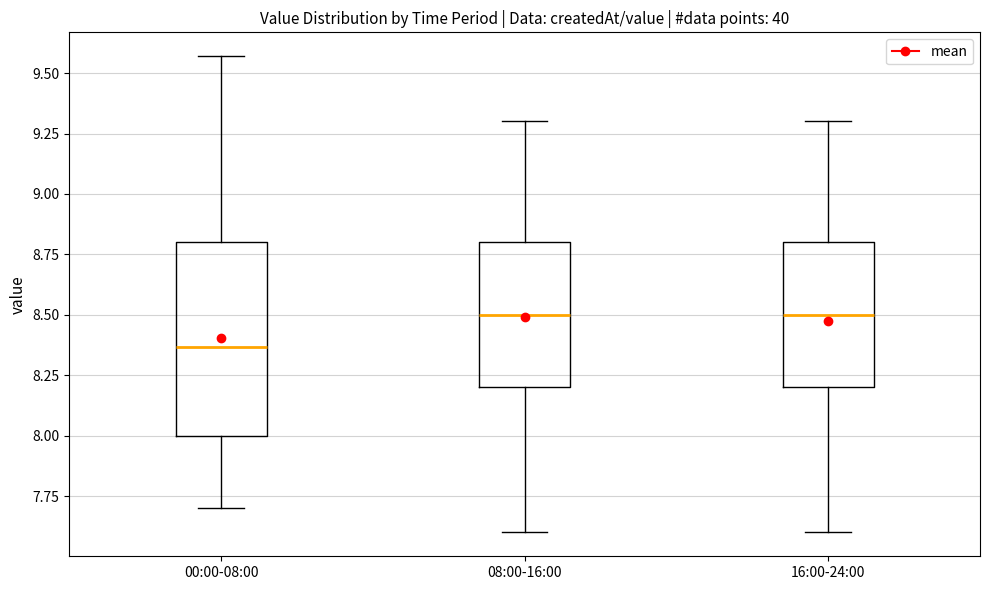

Reading left to right, transcribe this box plot: for each box, give where its median line is, the range the box spans, and where its two whiskers end, as read against the y-axis. The values are not printed on the chart, so give them approximately, as read against the axis.

00:00-08:00: median 8.35, box 8.00 to 8.80, whiskers 7.70 to 9.55
08:00-16:00: median 8.50, box 8.20 to 8.80, whiskers 7.60 to 9.30
16:00-24:00: median 8.50, box 8.20 to 8.80, whiskers 7.60 to 9.30